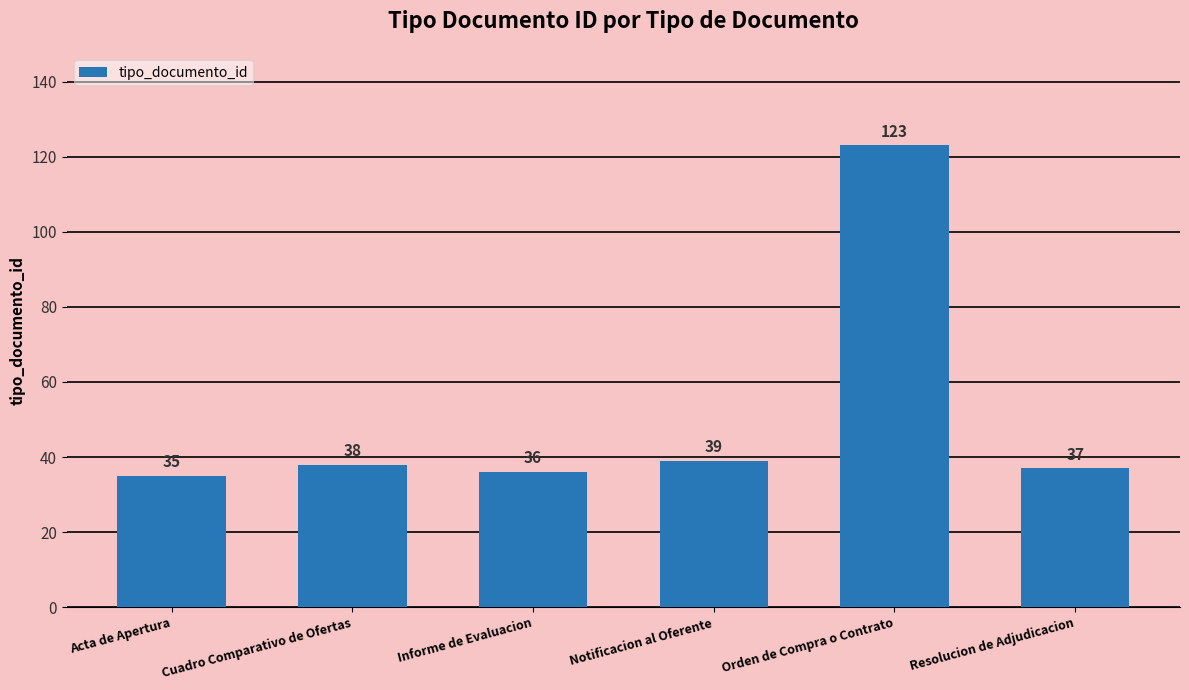

How many data points are less than 38?

3